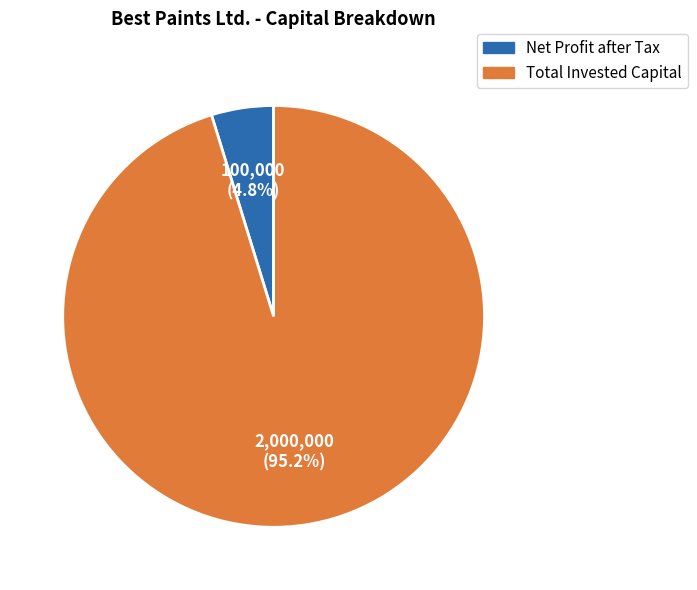

What percentage is NOT represented by Net Profit after Tax?

95.2%